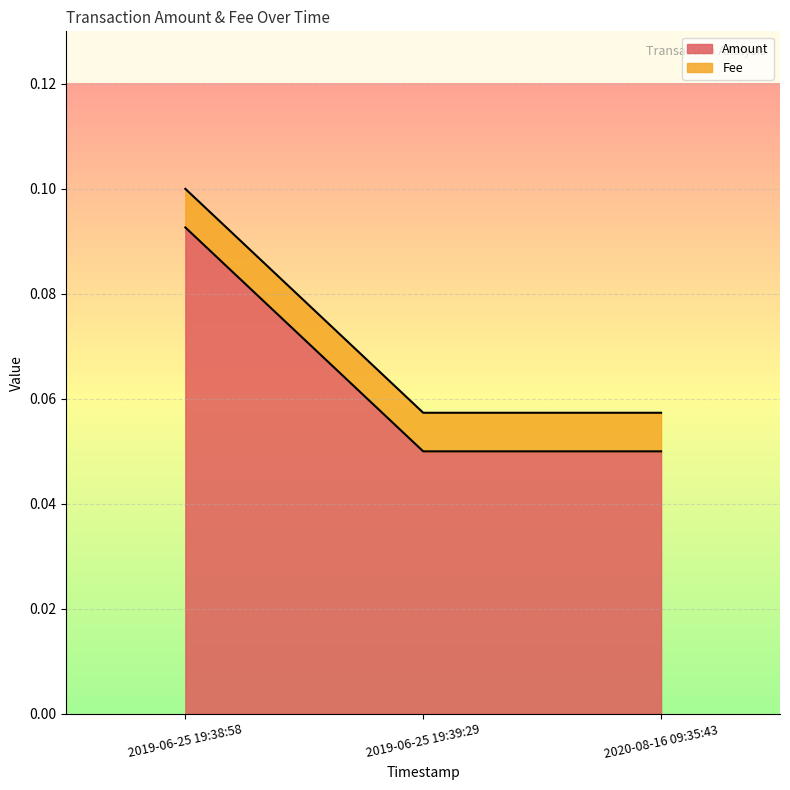

How many lines are shown in the chart?

2